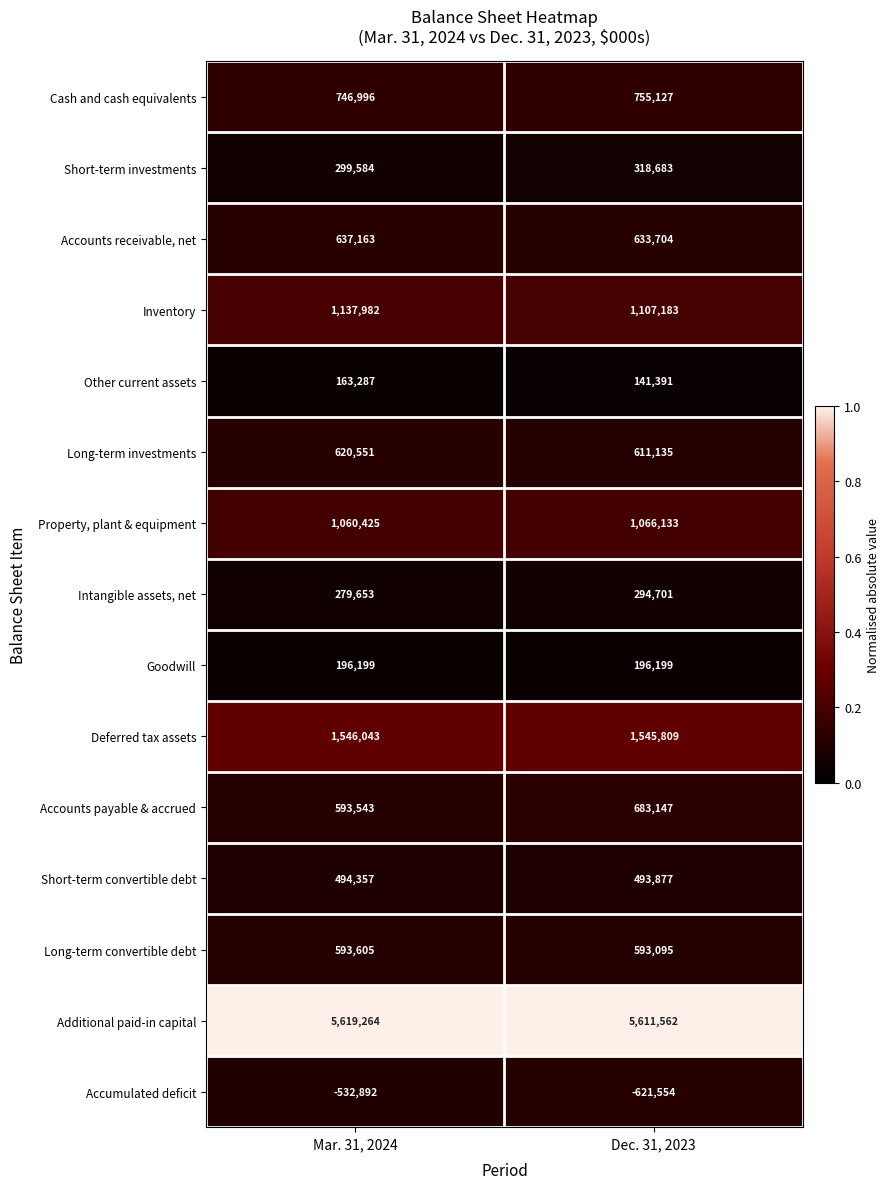

What is the sum of all Goodwill values?

392398